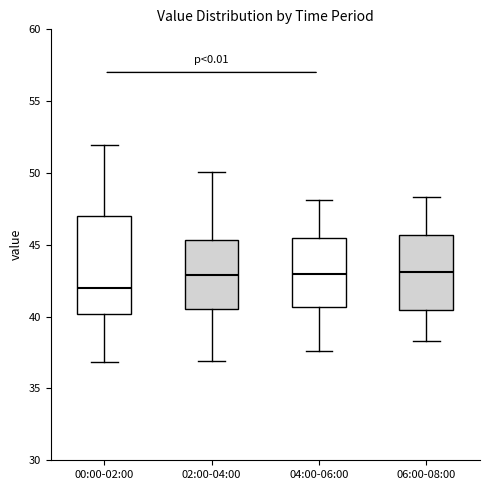

Reading left to right, transcribe this box plot: for each box, give where its median line is, the range the box spans, and where its two whiskers end, as read against the y-axis. The values are not printed on the chart, so give them approximately, as read against the axis.

00:00-02:00: median 42.0, box 40.0 to 47.0, whiskers 37.0 to 52.0
02:00-04:00: median 43.0, box 40.5 to 45.5, whiskers 37.0 to 50.0
04:00-06:00: median 43.0, box 40.5 to 45.5, whiskers 37.5 to 48.0
06:00-08:00: median 43.0, box 40.5 to 45.5, whiskers 38.5 to 48.5